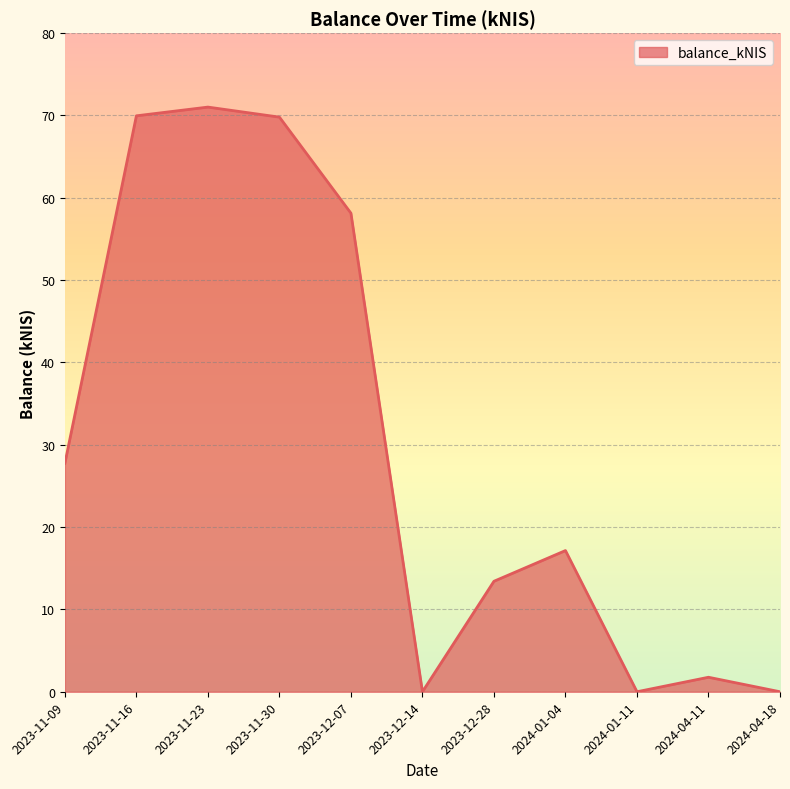

Where is the data nearest to the value 35?

2023-11-09